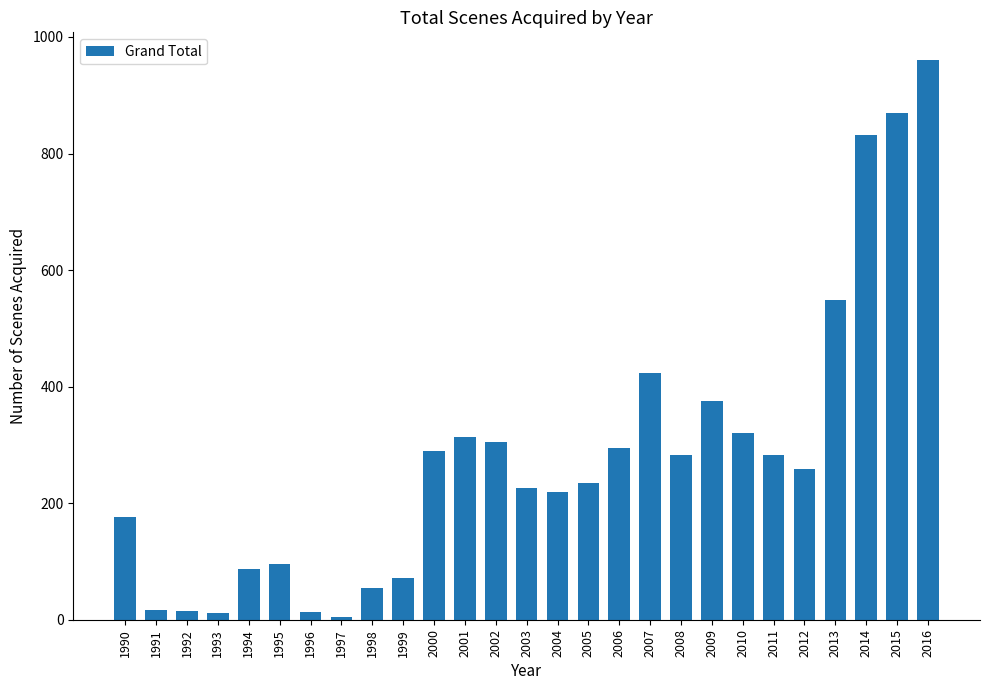

Which label corresponds to the largest value in the chart?

2016